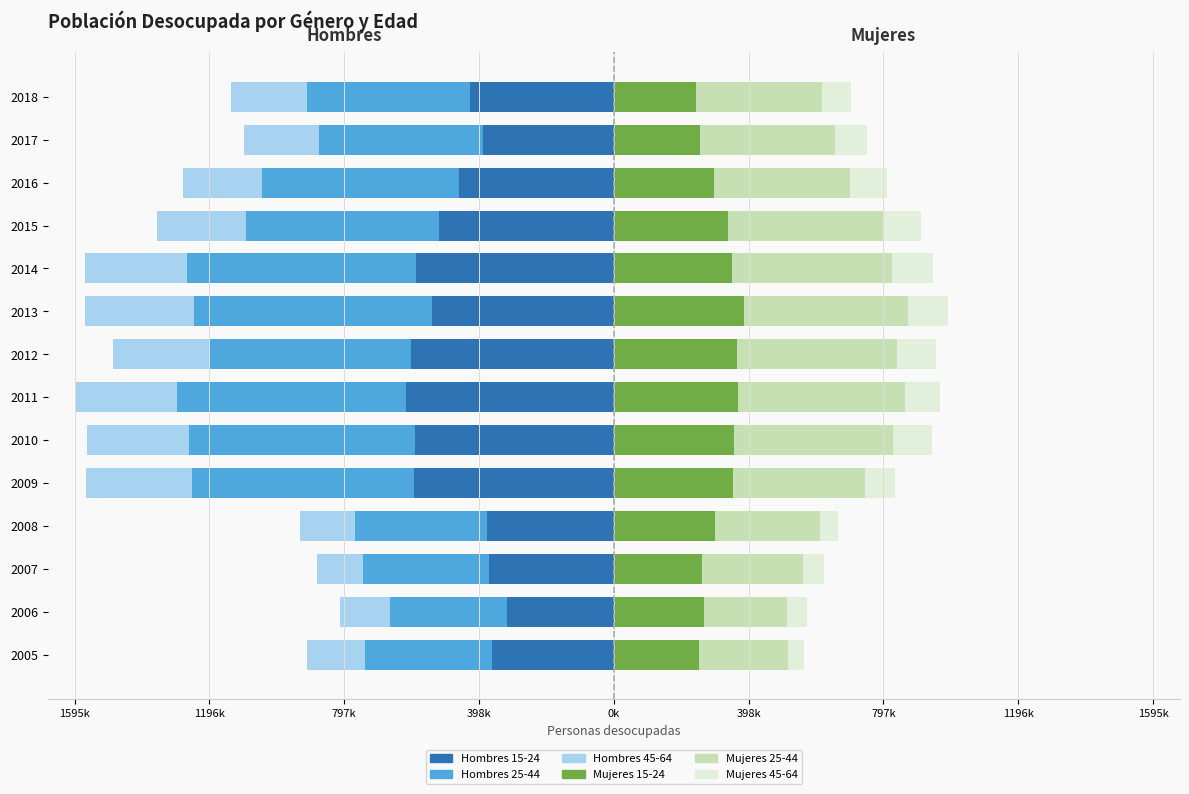

Which series has the largest range (max minus min)?

Hombres 25-44